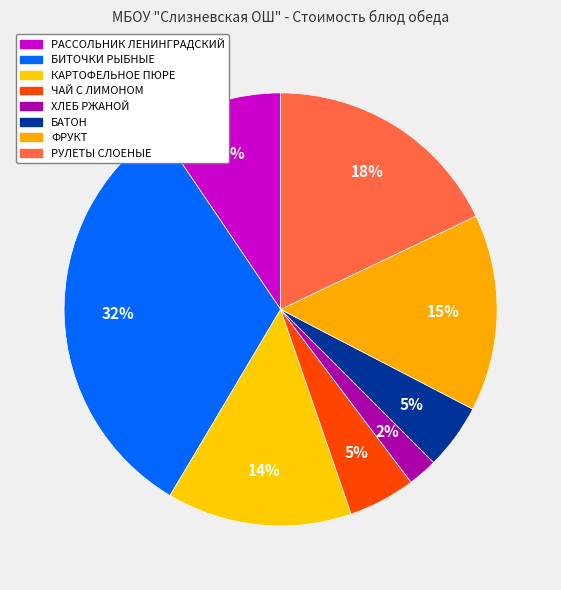

To the nearest percent, what is the difference between the largest and smallest slice percentages?

30%